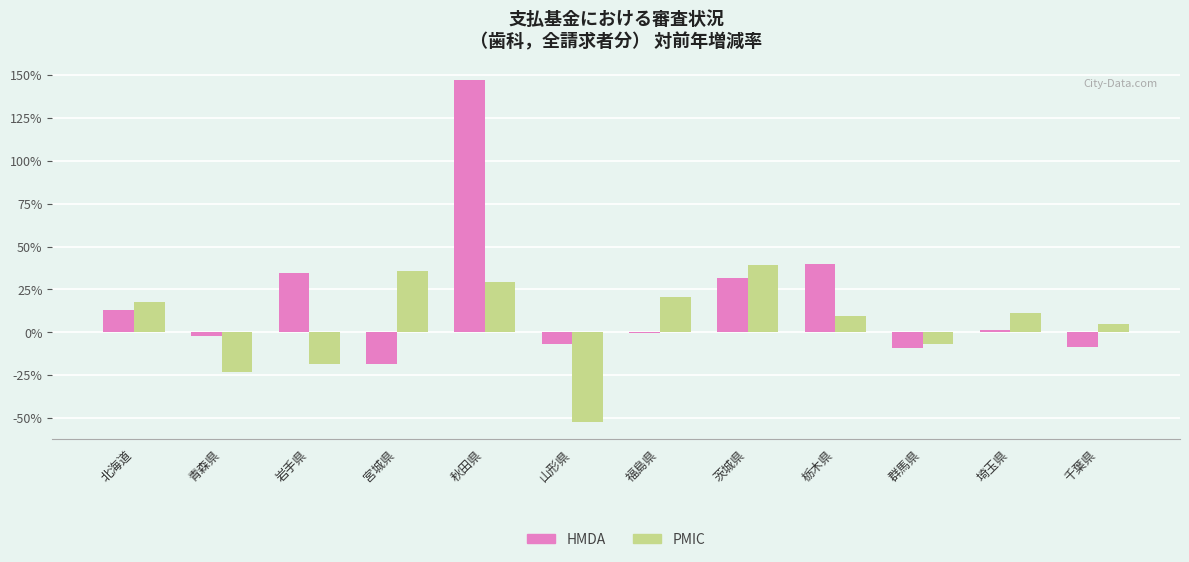

True or false: PMIC has a value of -52.1 at 山形県.

True